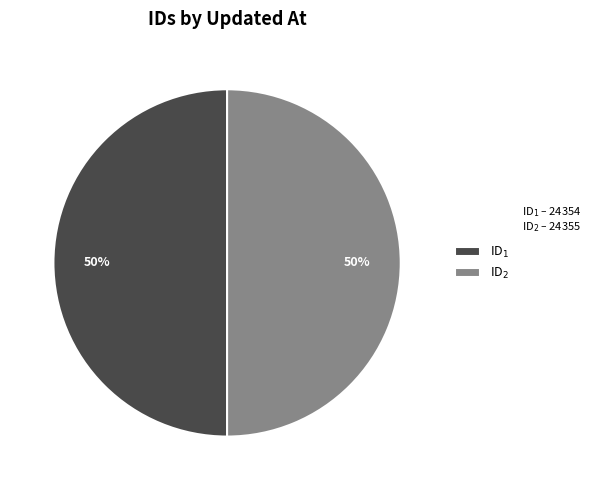

How many segments does this pie chart have?

2